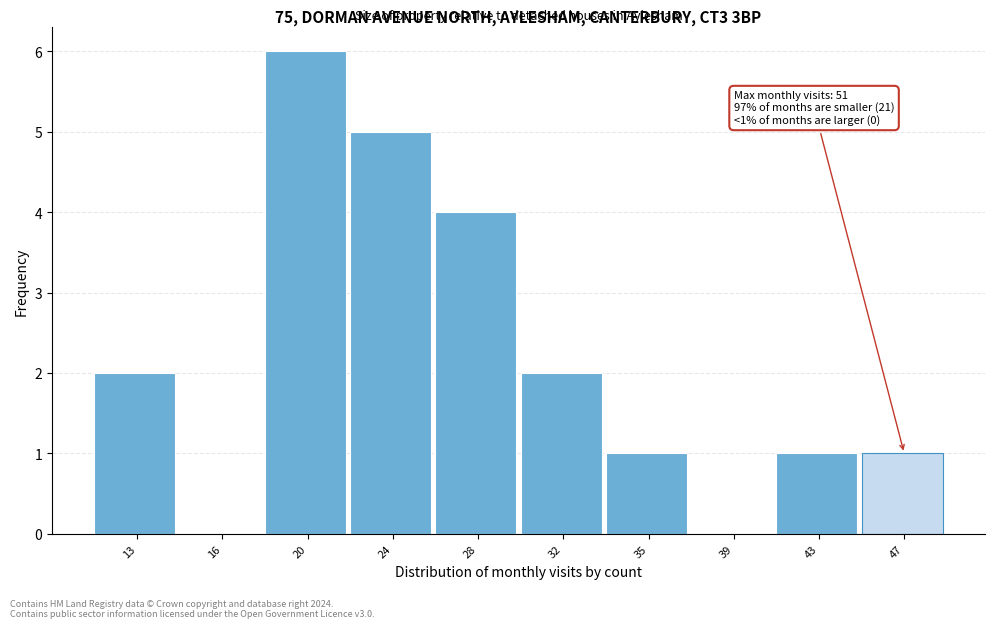

Reading left to right, list all the values displayed in this chart.

13=2	16=0	20=6	24=5	28=4	32=2	35=1	39=0	43=1	47=1